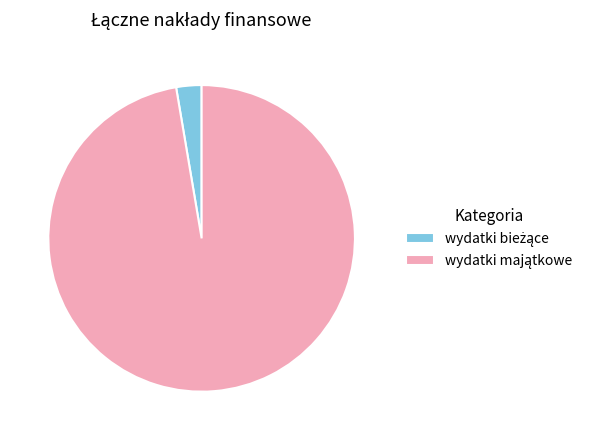

How many segments does this pie chart have?

2